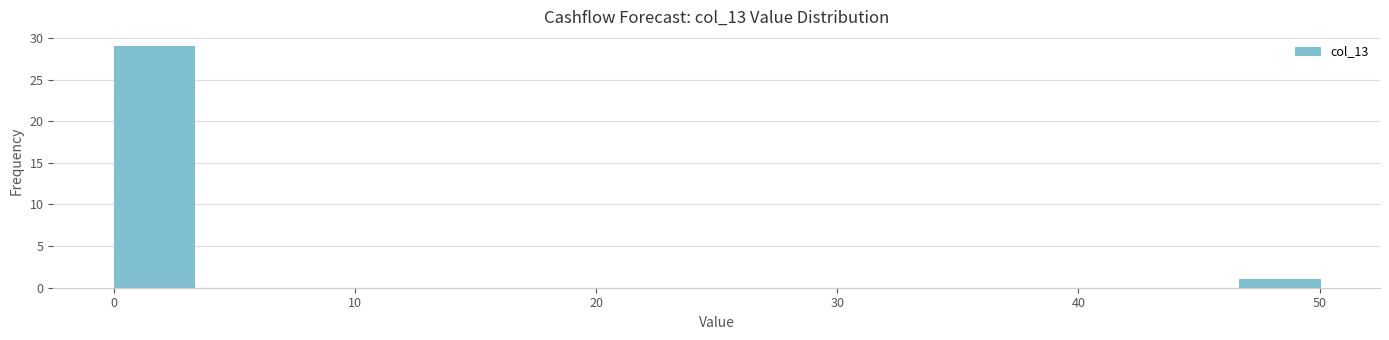

Around what value on the x-axis is the tallest bar? Give the approximate position of its centre, as read against the axis.

2